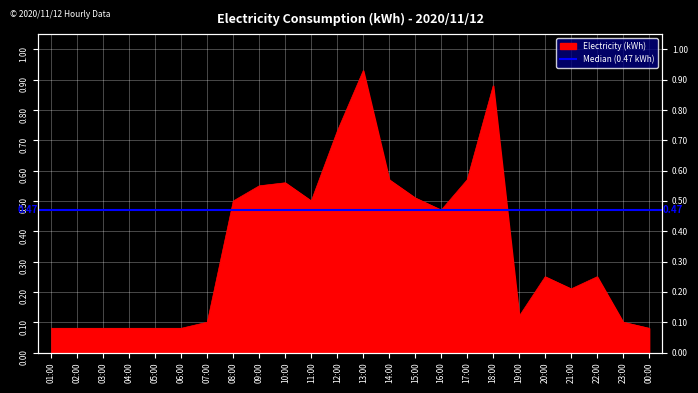

What is the difference between the maximum and minimum values?

0.9